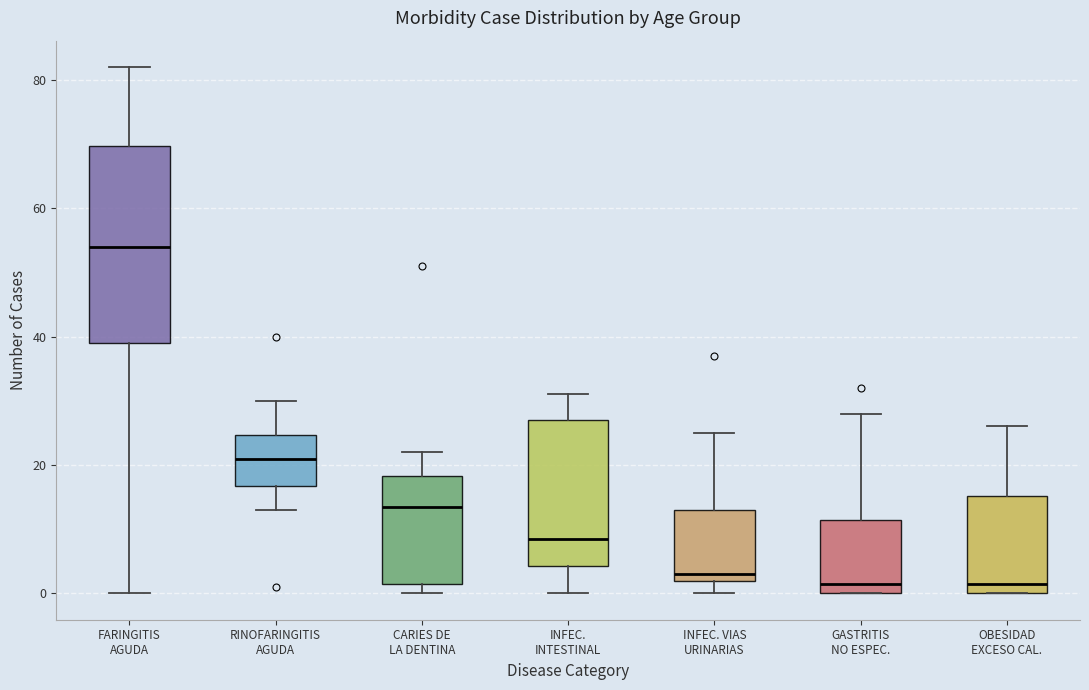

Comparing the boxes themselves (not the whiskers), which one is the tallest?

FARINGITIS AGUDA